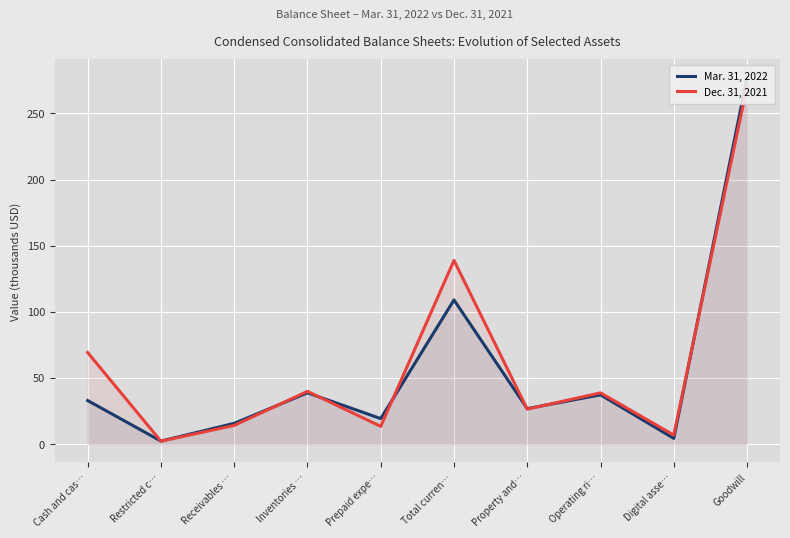

True or false: Mar. 31, 2022 has more than 1 interior local peaks.

True